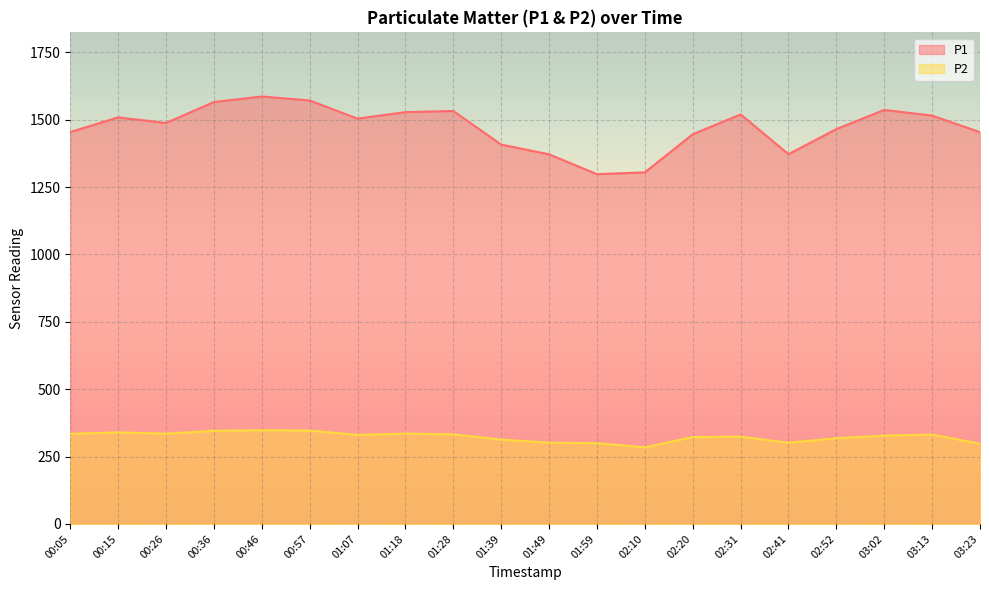

What are all the series names shown in the legend?

P1, P2